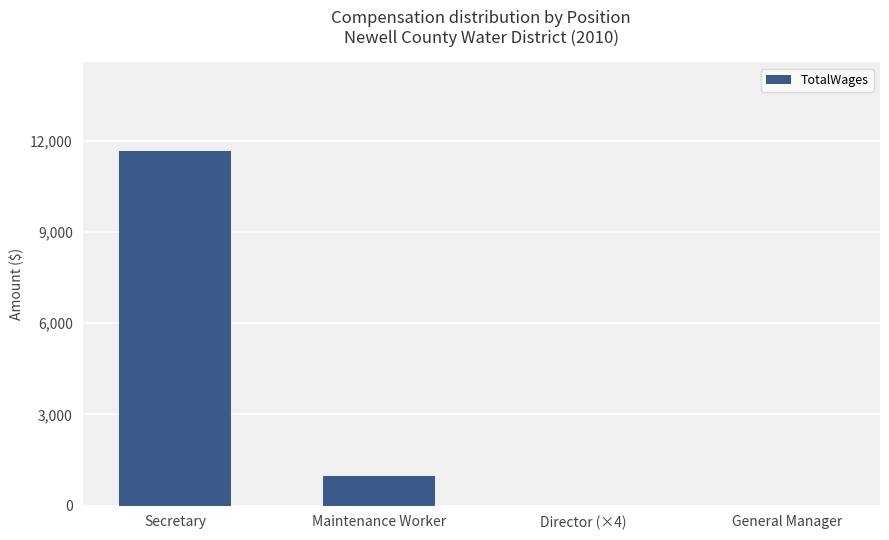

How many data points does each series have?

4